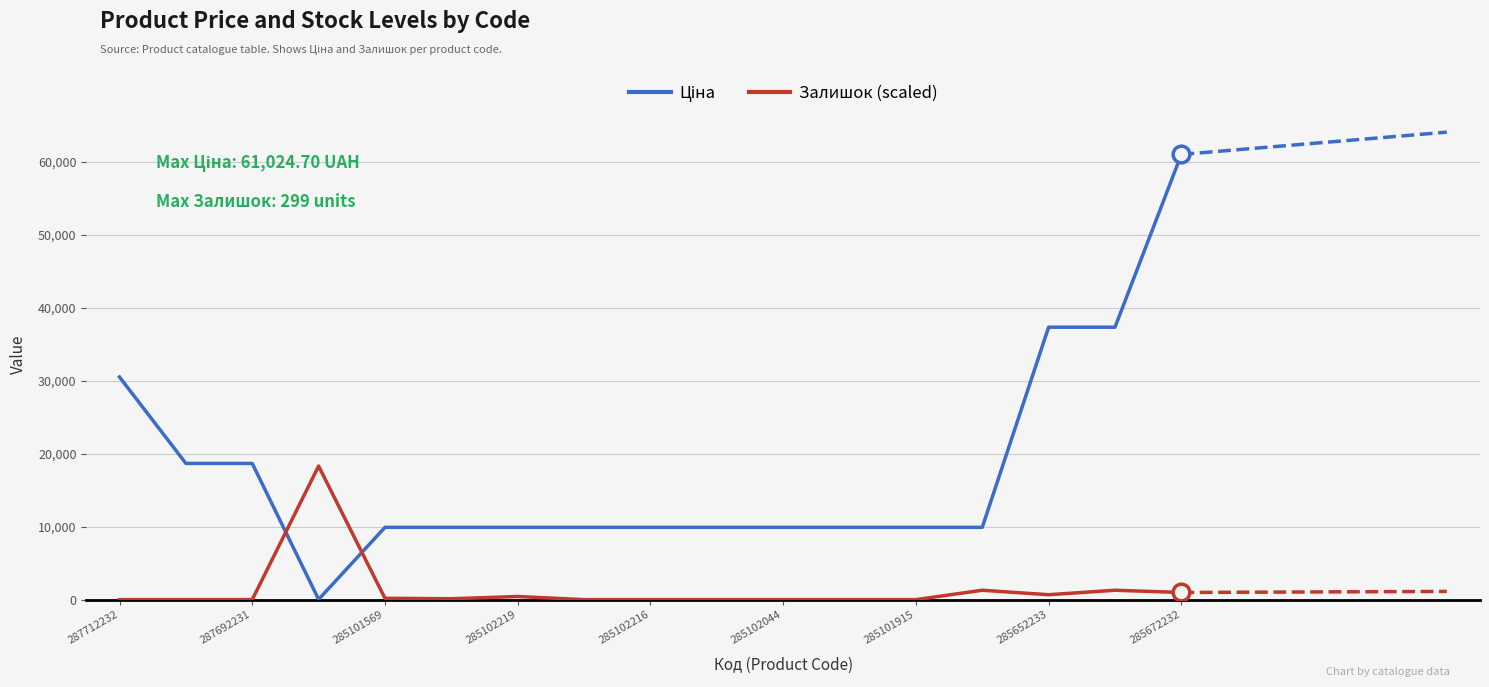

What is the difference between the maximum and minimum values in the Залишок (scaled) series?

18307.4